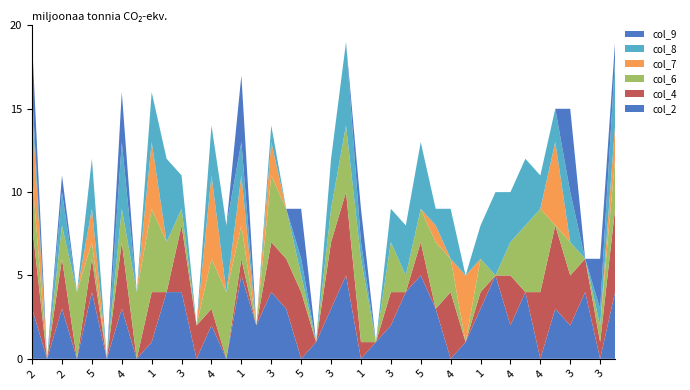

Reading right to left, what are all the values shown in this chart?

col_2: 4	0	4	2	3	0	4	2	5	3	1	0	3	5	4	2	1	0	5	3	1	0	3	4	2	5	0	2	0	4	4	1	0	3	0	4	0	3	0	3
col_4: 5	1	2	3	5	4	0	3	0	1	0	4	0	2	0	2	0	1	5	4	0	4	3	3	0	1	0	1	2	4	0	3	0	4	0	2	0	3	0	5
col_6: 3	1	0	2	0	5	4	2	0	2	0	2	4	2	1	3	0	5	4	2	0	1	3	4	0	2	4	3	0	1	3	5	4	2	0	1	4	2	0	3
col_7: 2	0	0	0	5	0	0	0	0	0	4	0	1	0	0	0	0	0	0	0	0	0	0	2	0	3	0	5	0	0	0	4	0	0	0	2	0	0	0	4
col_8: 4	1	0	3	2	2	4	3	5	2	0	3	1	4	3	2	0	1	5	3	0	1	0	1	0	2	4	3	0	2	5	3	0	4	0	3	0	2	0	1
col_9: 1	3	0	5	0	0	0	0	0	0	0	0	0	0	0	0	0	2	0	0	0	3	0	0	0	4	0	0	0	0	0	0	0	3	0	0	0	1	0	3